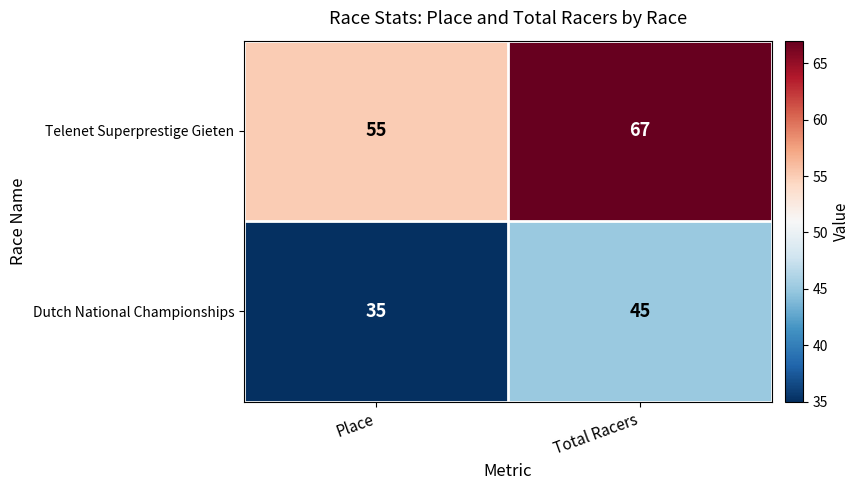

The Dutch National Championships series shows 21 at Total Racers. True or false?

False